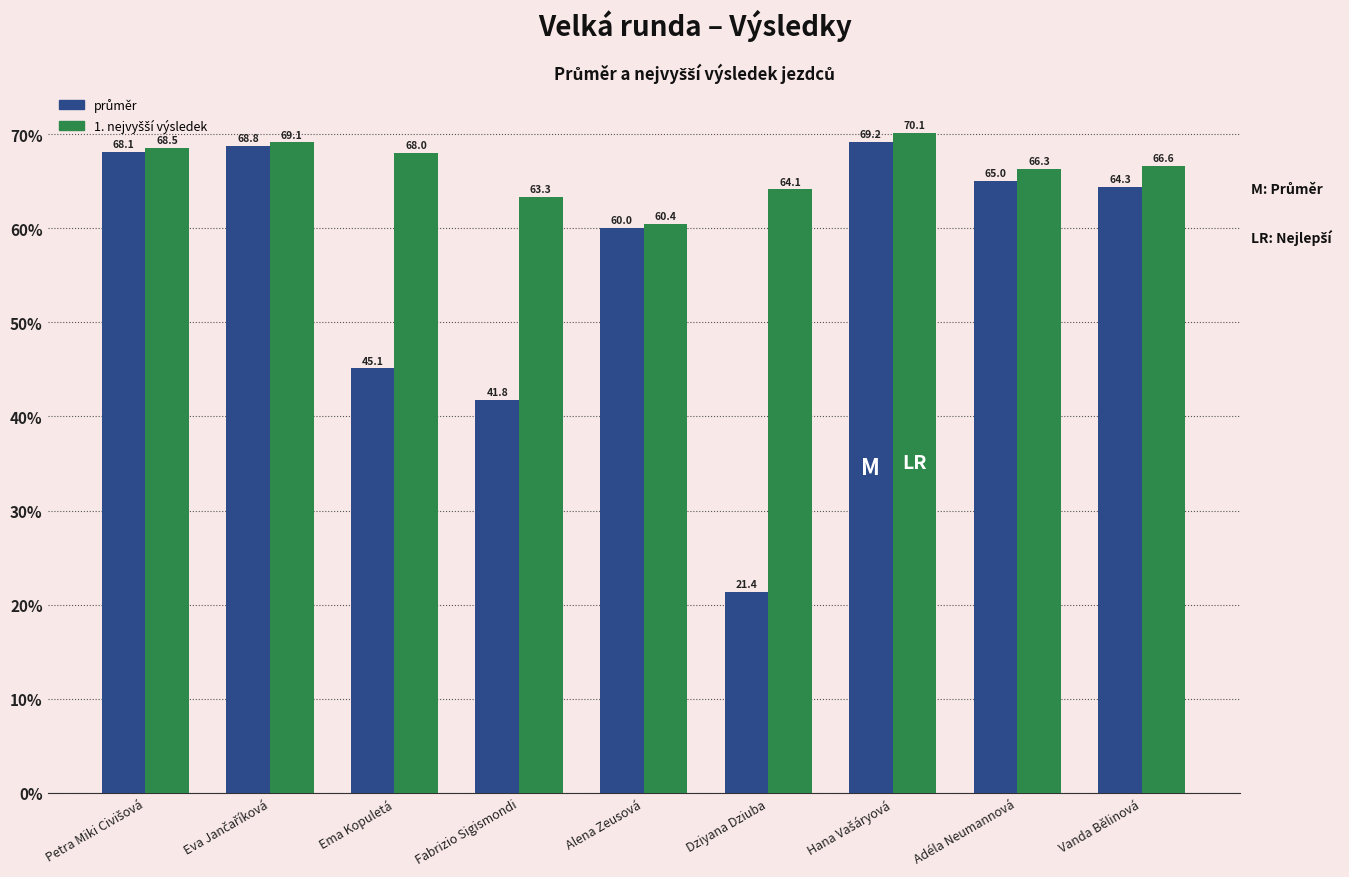

What is the difference between the highest and lowest values at Alena Zeusová?

0.4